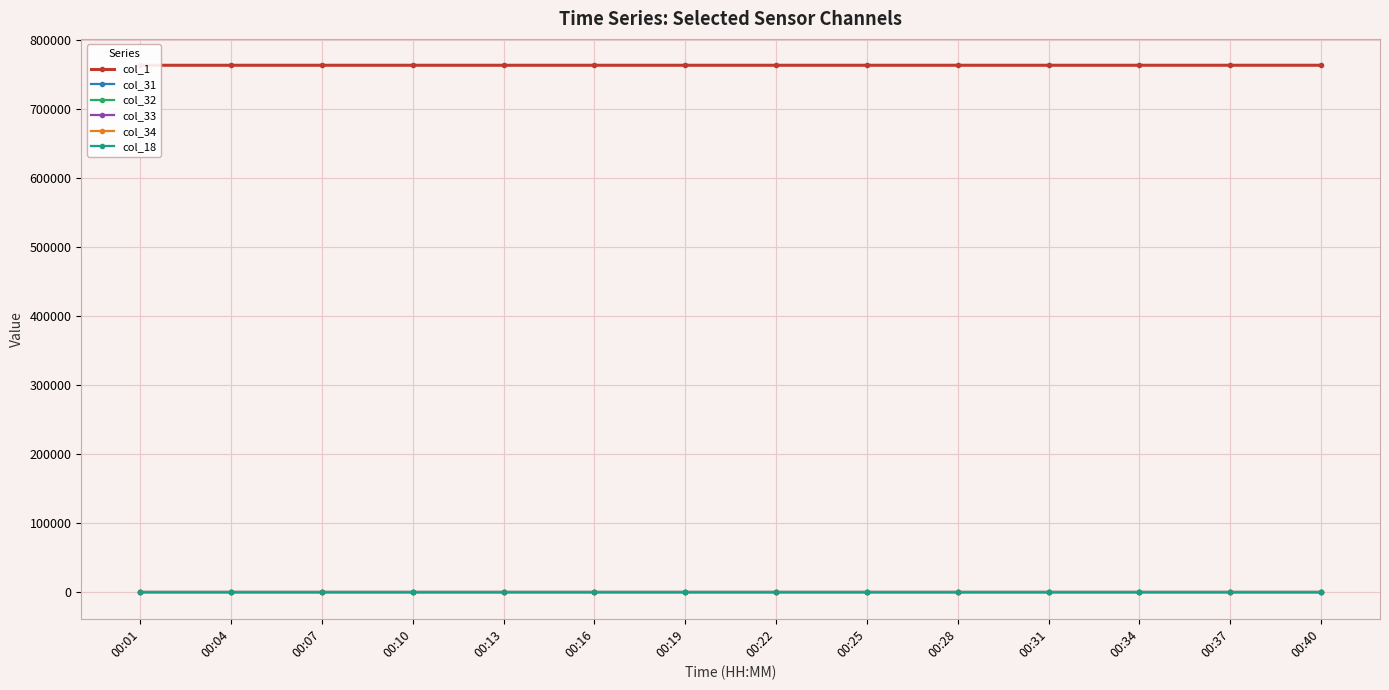

How many categories are shown in the chart?

14